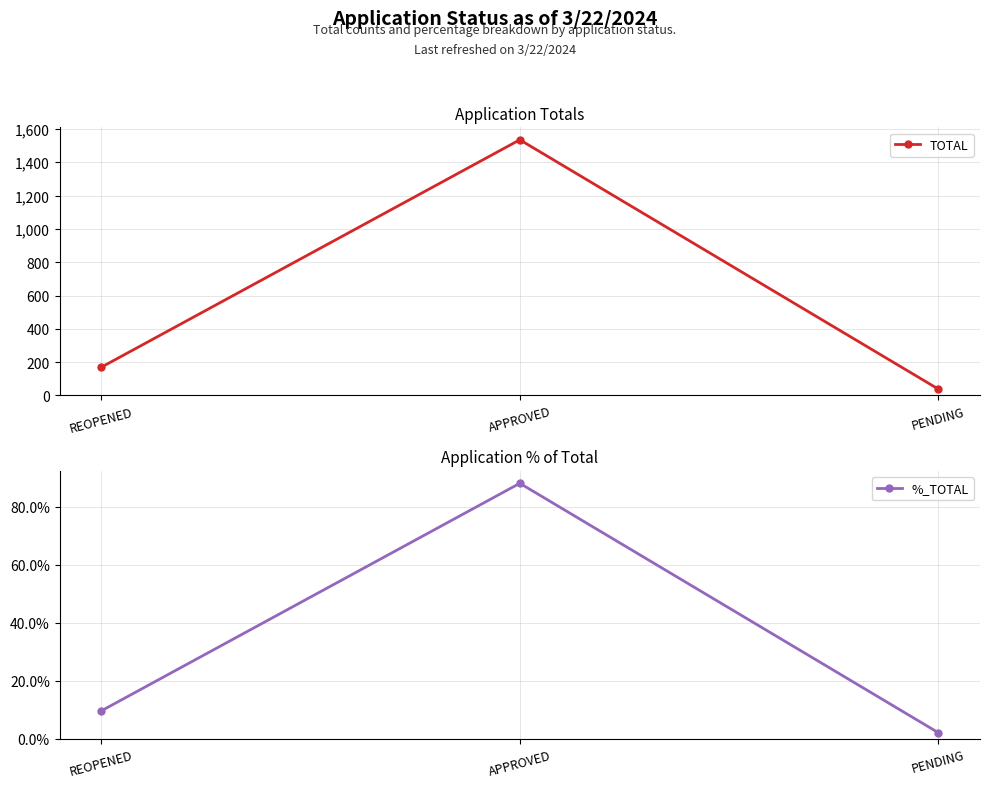

True or false: TOTAL has a value of 170.0 at REOPENED.

True